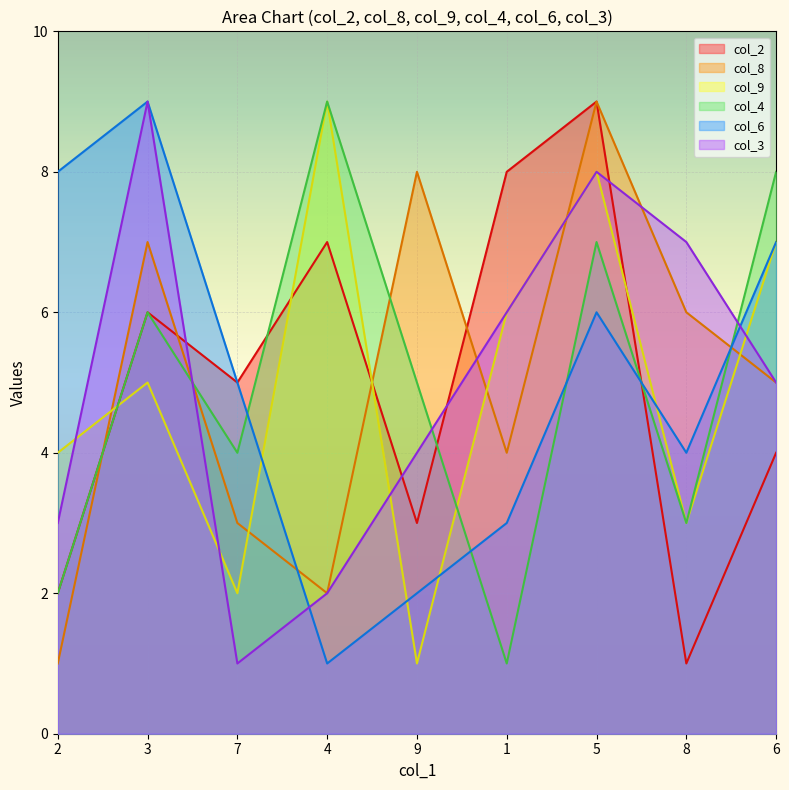

What is the spread (max minus min) of values at 8?

6